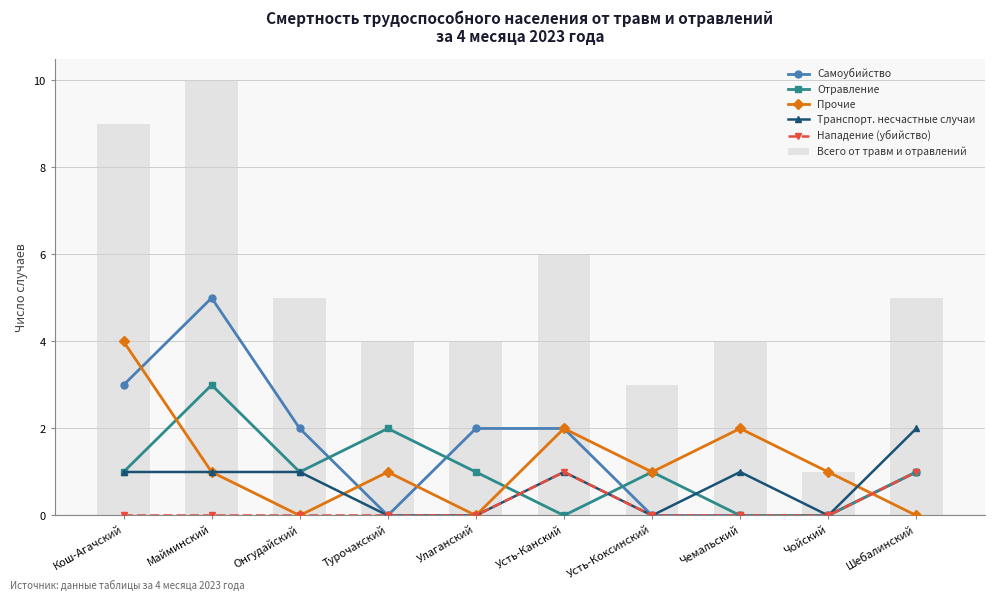

What is the label of the 10th bar from the left?

Шебалинский